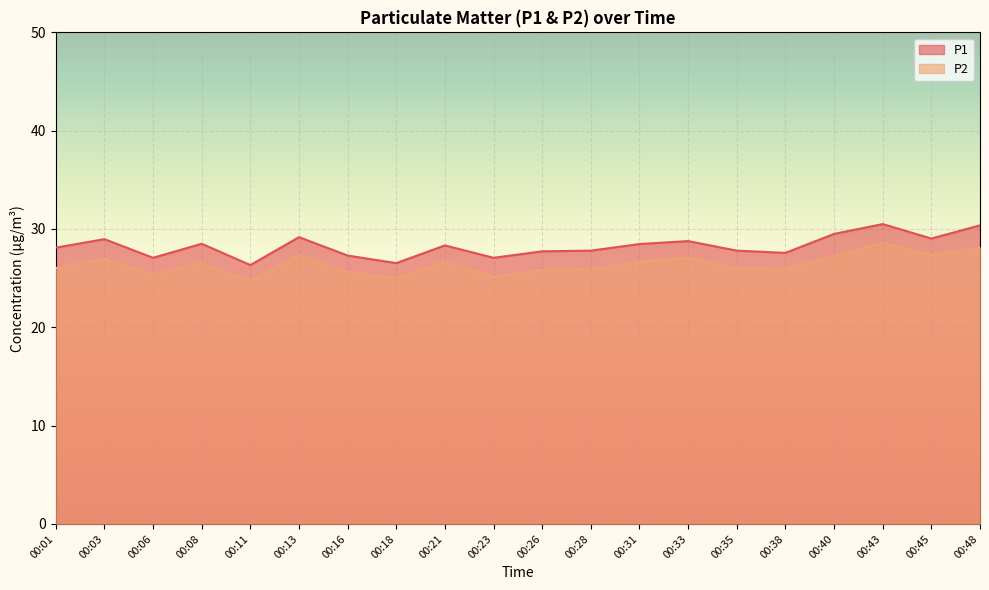

Reading right to left, transcribe all the data shown in this chart.

P1: 30.4	29.0	30.5	29.5	27.6	27.8	28.8	28.5	27.8	27.7	27.1	28.3	26.5	27.3	29.2	26.3	28.5	27.1	29.0	28.1
P2: 28.1	27.3	28.6	27.2	26.0	26.0	27.1	26.7	25.9	25.8	25.1	26.6	25.0	25.6	27.4	24.7	26.5	25.4	27.0	26.0